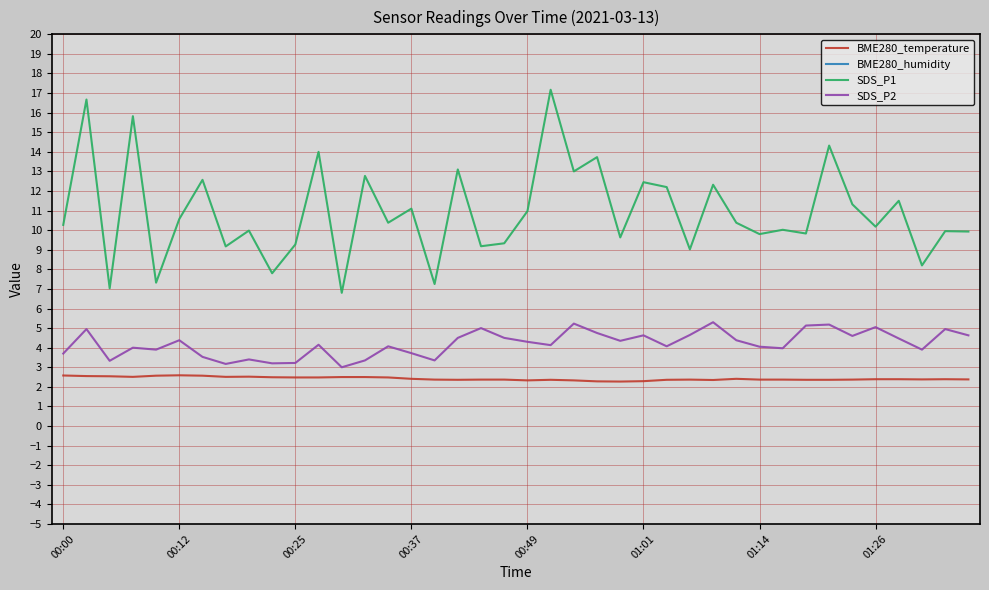

What is the highest value of the SDS_P2 series?

5.3